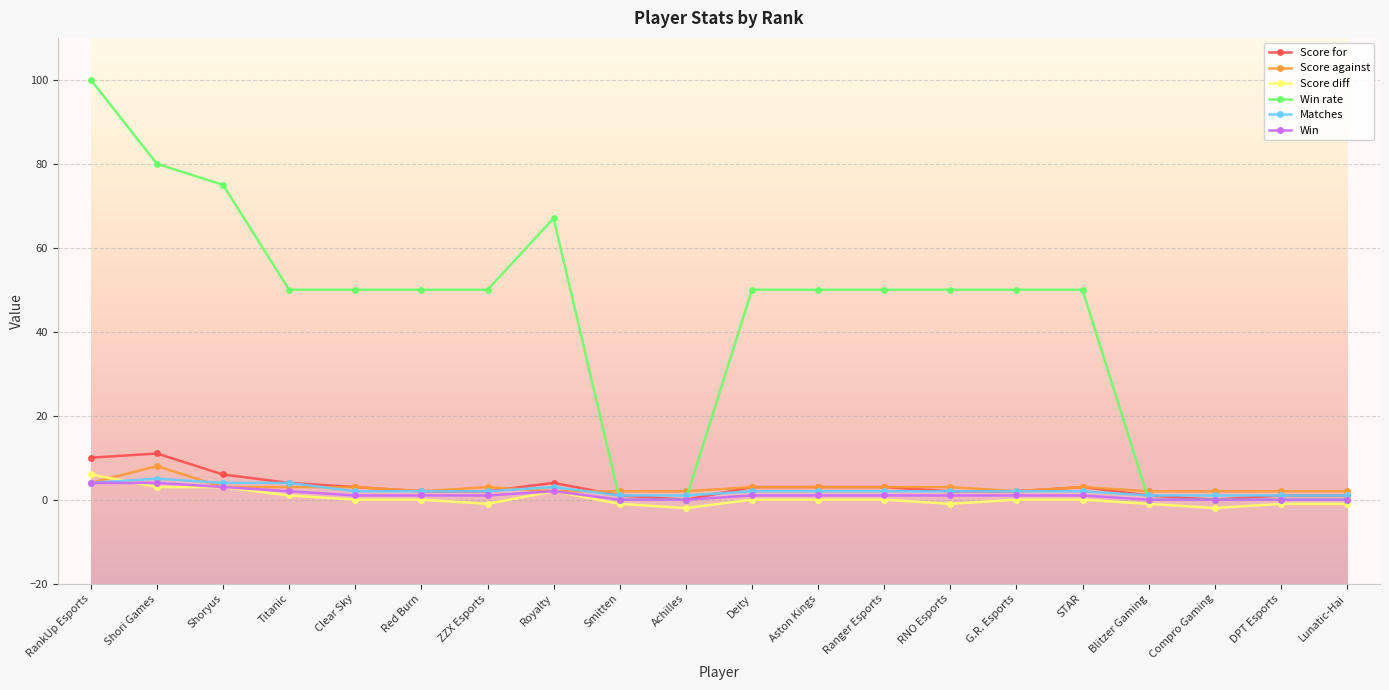

What is the difference between the maximum and minimum values in the Score for series?

11